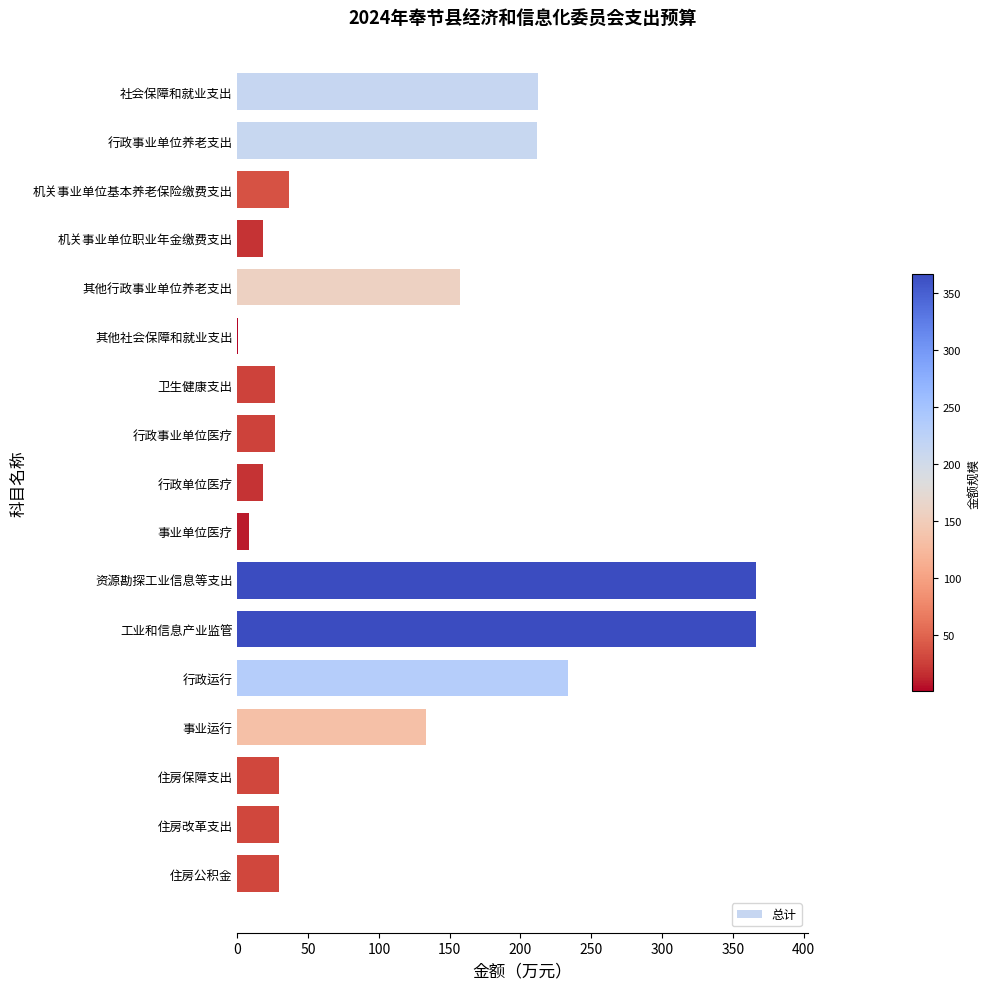

What is the change in value from 行政单位医疗 to 工业和信息产业监管?

+348.4